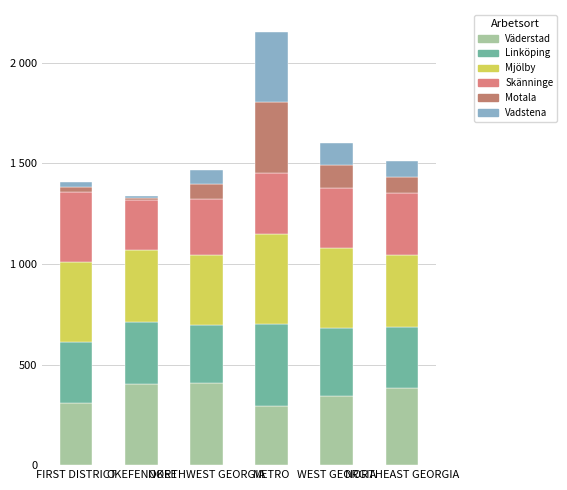

Does the chart contain stacked bars?

Yes